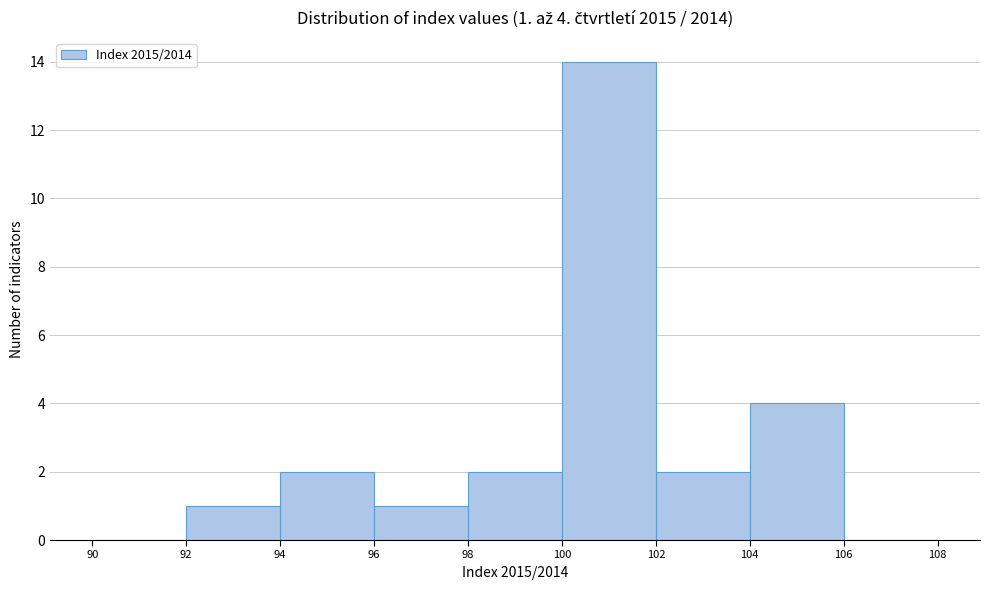

Over which range of the x-axis is the bar tallest?

100 to 102